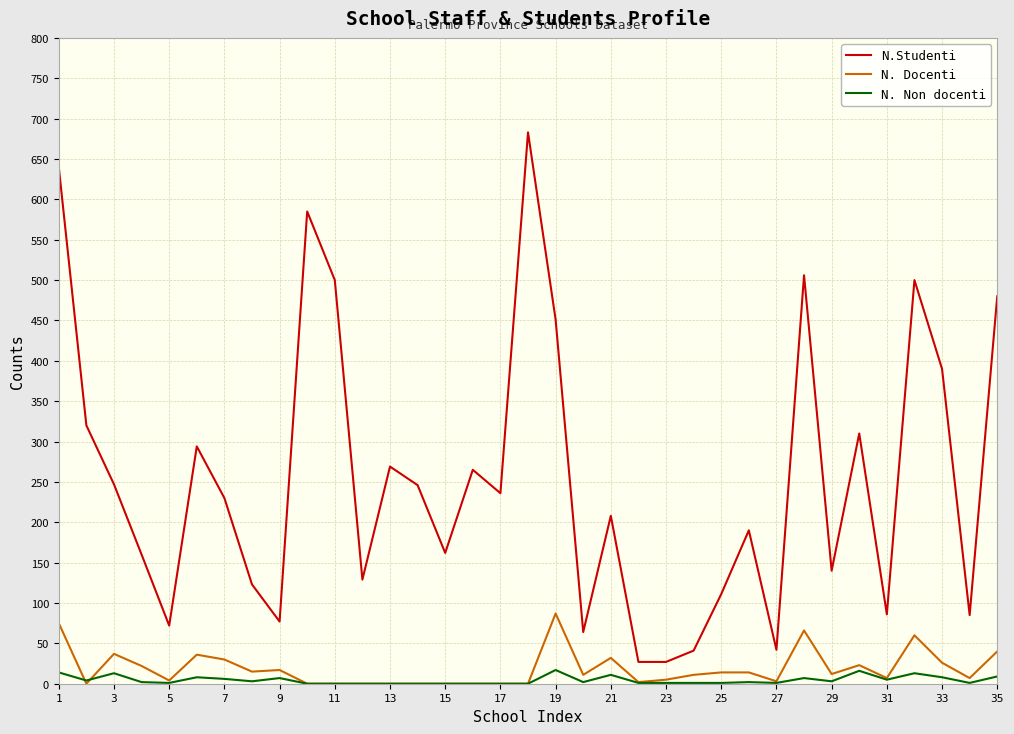

What are all the series names shown in the legend?

N.Studenti, N. Docenti, N. Non docenti